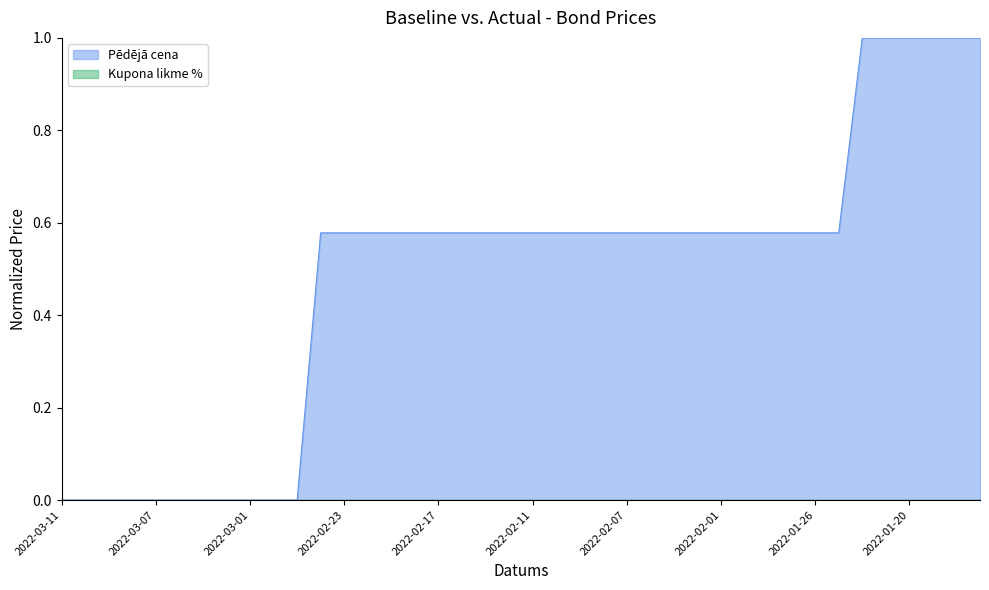

List the labels in order of value, smallest first.

2022-03-11, 2022-03-10, 2022-03-09, 2022-03-08, 2022-03-07, 2022-03-04, 2022-03-03, 2022-03-02, 2022-03-01, 2022-02-28, 2022-02-25, 2022-02-24, 2022-02-23, 2022-02-22, 2022-02-21, 2022-02-18, 2022-02-17, 2022-02-16, 2022-02-15, 2022-02-14, 2022-02-11, 2022-02-10, 2022-02-09, 2022-02-08, 2022-02-07, 2022-02-04, 2022-02-03, 2022-02-02, 2022-02-01, 2022-01-31, 2022-01-28, 2022-01-27, 2022-01-26, 2022-01-25, 2022-01-24, 2022-01-21, 2022-01-20, 2022-01-19, 2022-01-18, 2022-01-17